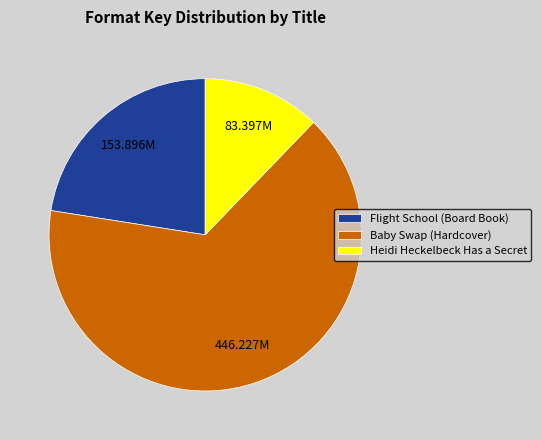

The Flight School (Board Book) slice represents 23% of the pie. True or false?

True